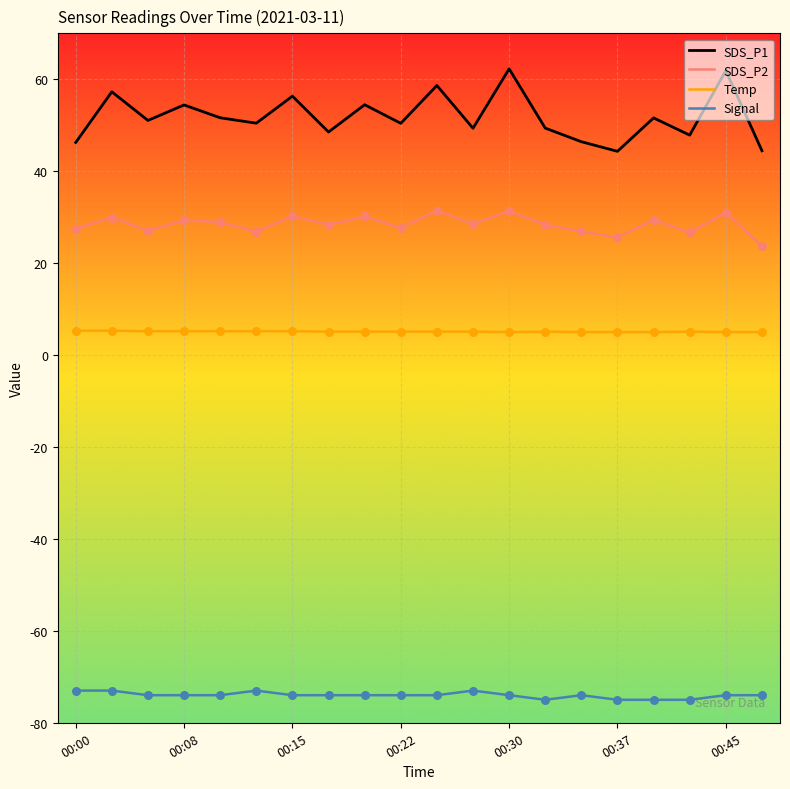

Rank the series by their average value, from highest to lowest.

SDS_P1, SDS_P2, Temp, Signal